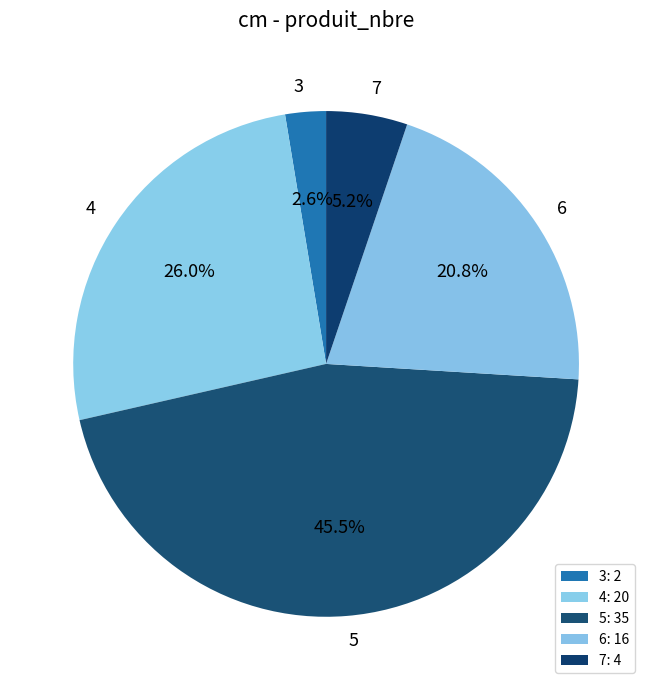

How many segments does this pie chart have?

5